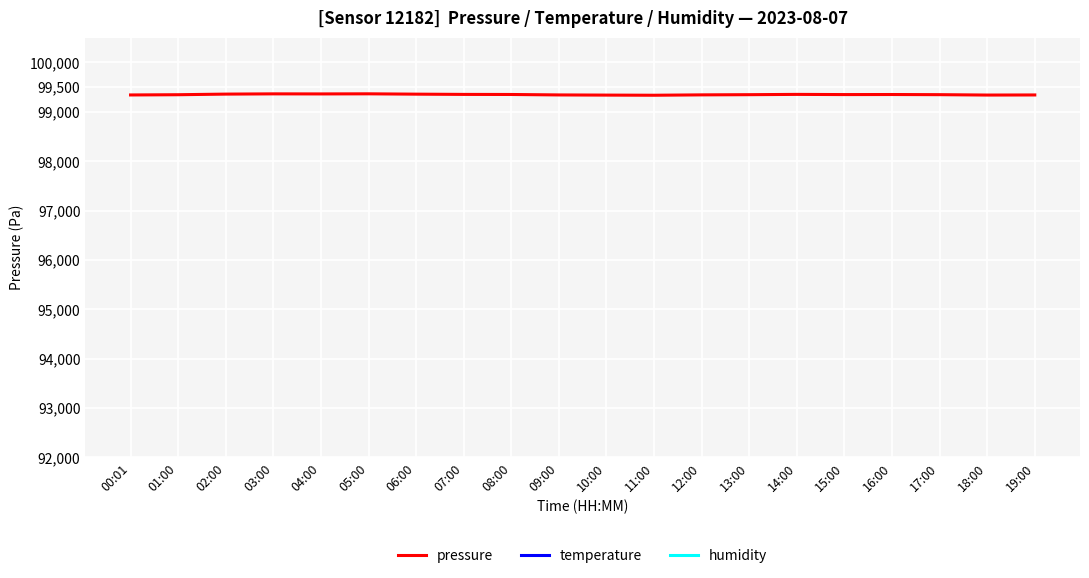

Reading left to right, transcribe all the data shown in this chart.

pressure: 99341.1	99345.8	99358.2	99363.3	99362.0	99364.1	99357.2	99352.2	99350.7	99341.6	99338.2	99335.3	99342.9	99346.7	99352.6	99348.8	99350.0	99346.9	99339.2	99341.1
temperature: 190260.0	188180.0	188780.0	187740.0	188180.0	186580.0	187660.0	188700.0	187740.0	189260.0	188300.0	188940.0	188220.0	189620.0	189180.0	189540.0	190300.0	189820.0	190020.0	190260.0
humidity: 126432.0	129138.0	127986.0	130386.0	128472.0	130806.0	128388.0	128556.0	128586.0	127182.0	129648.0	127740.0	129450.0	127032.0	127656.0	126774.0	126174.0	126726.0	126552.0	126432.0